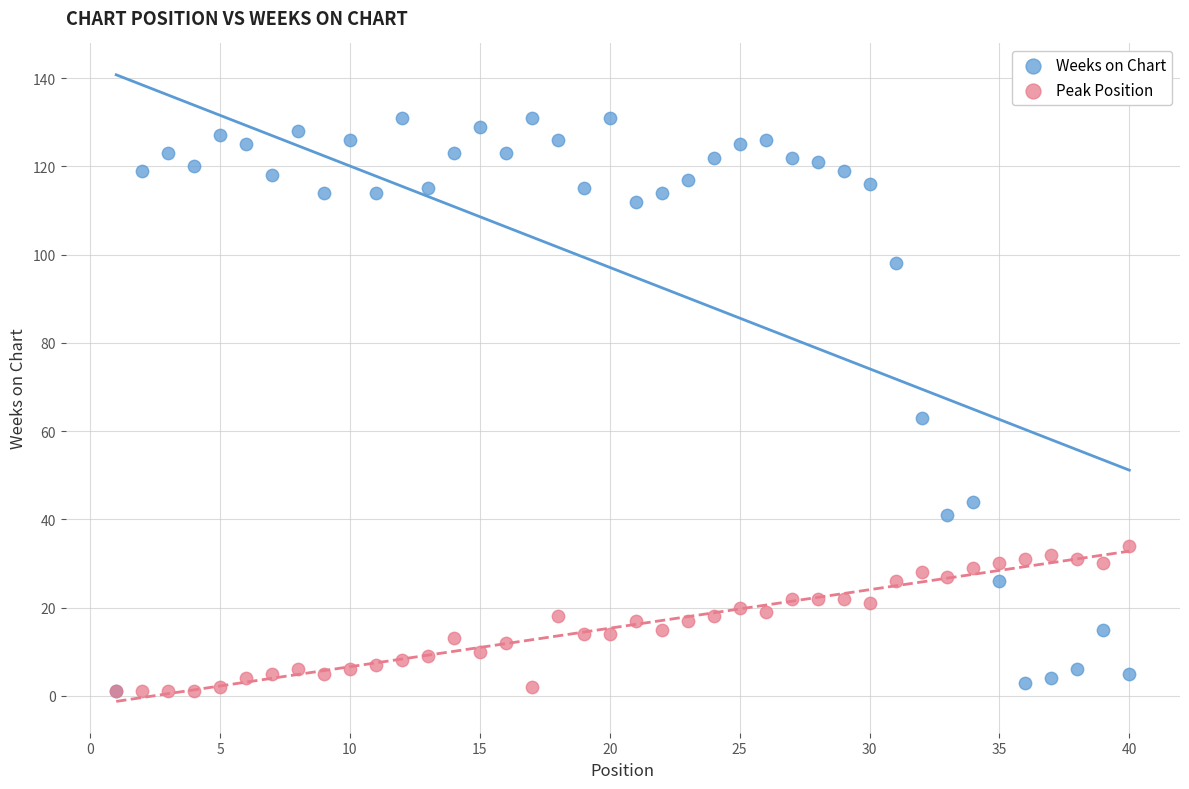

In the Weeks on Chart series, what Y value is closest to 66?

63